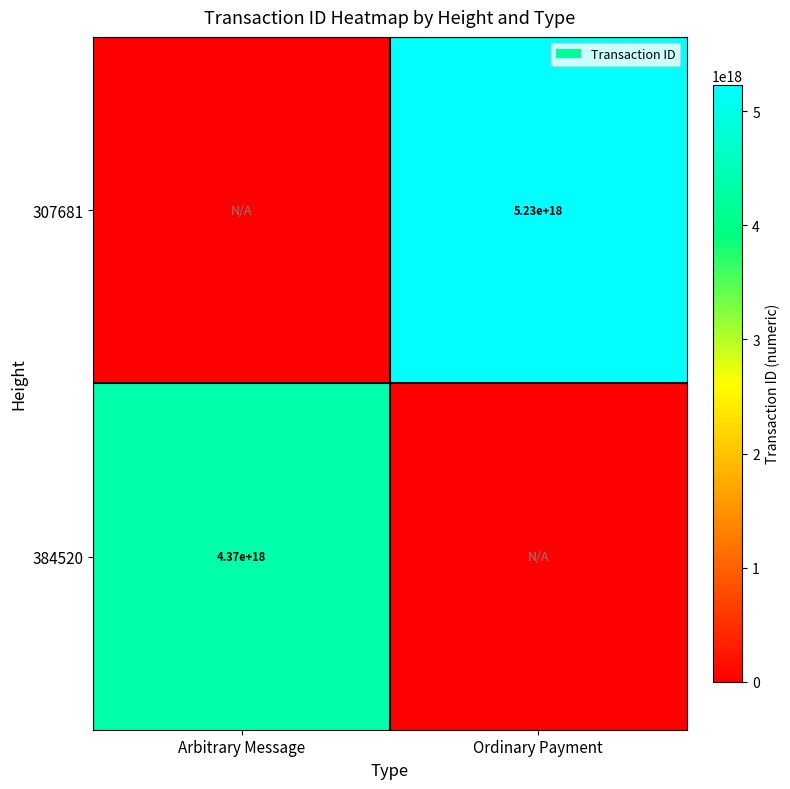

Is the value of 307681 at Ordinary Payment greater than the value of 384520 at Arbitrary Message?

Yes